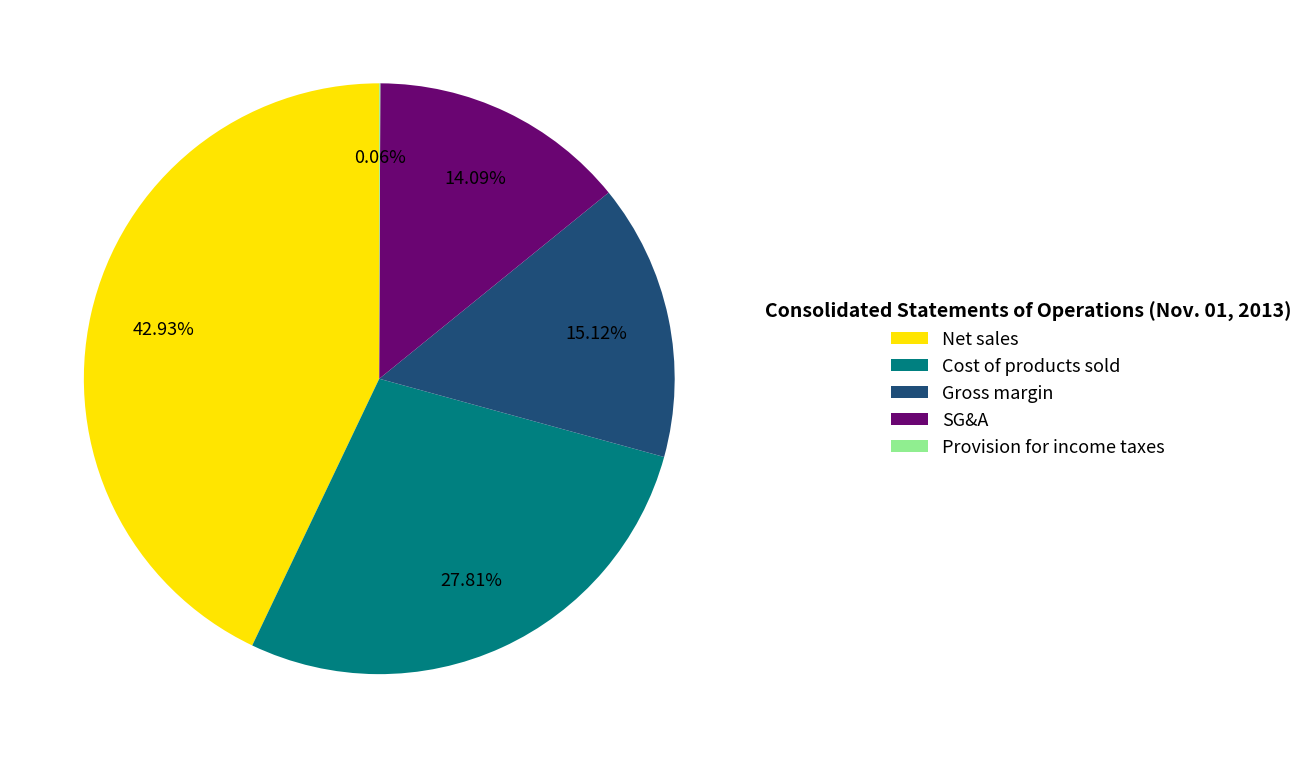

What is the total percentage of SG&A and Net sales?

57.0%